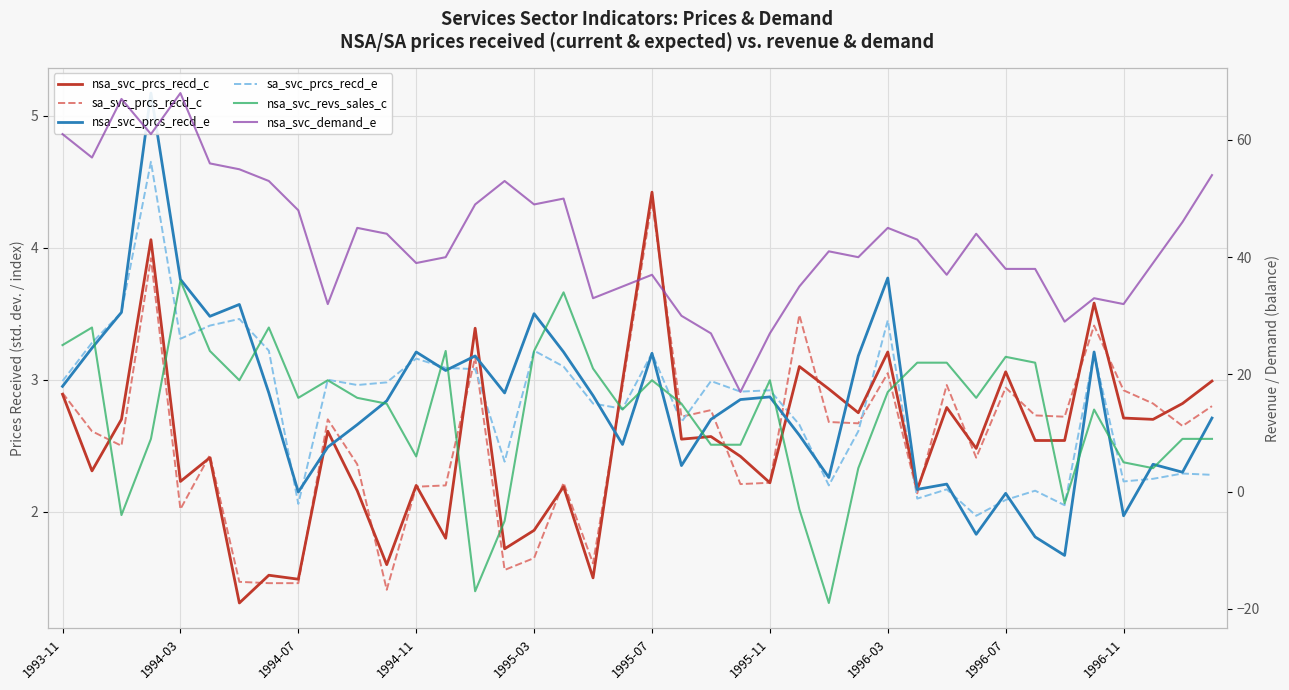

What is the difference between the highest and lowest values at 1996-11?

29.5